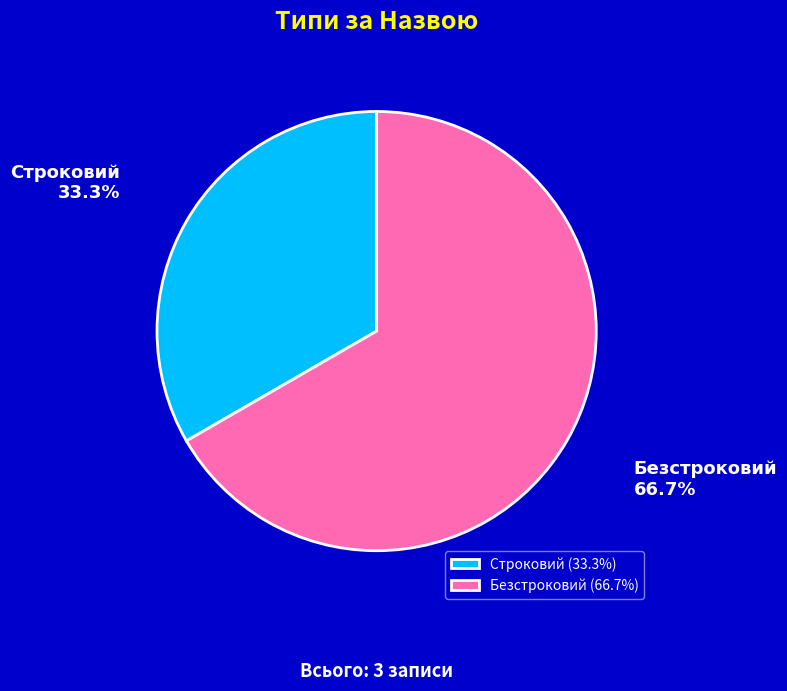

What is the largest slice in the pie chart?

Безстроковий